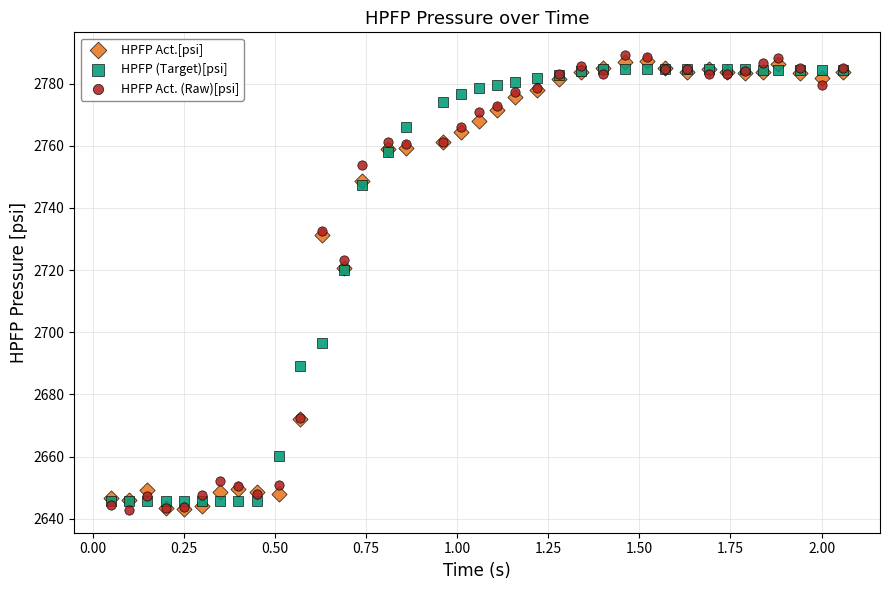

Which series reaches the maximum Y coordinate?

HPFP Act. (Raw)[psi]